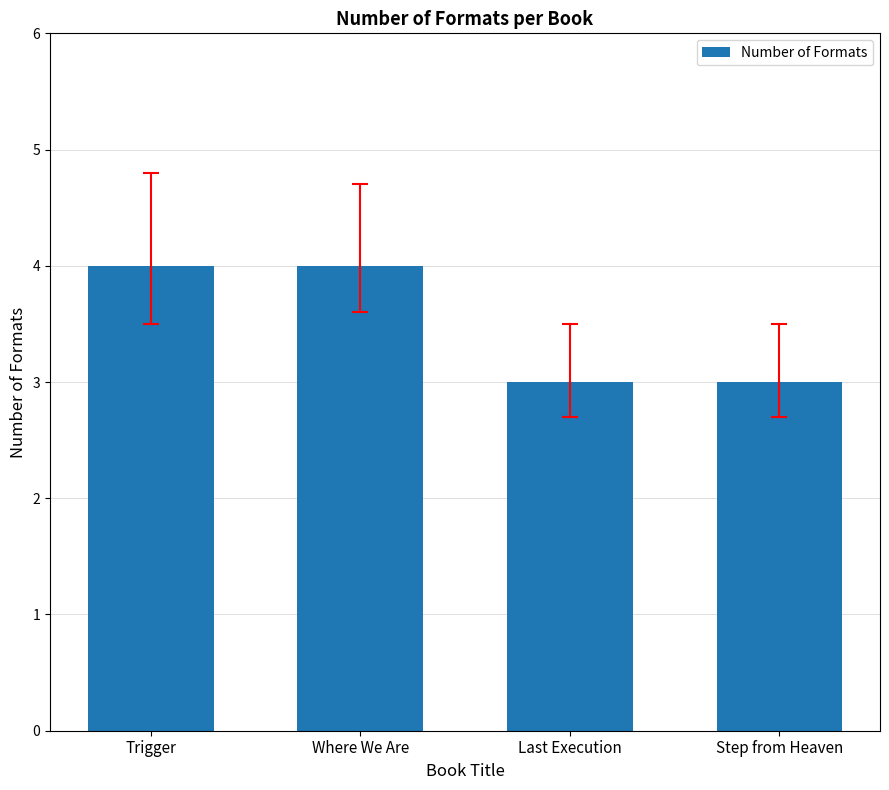

What is the change in value from Trigger to Last Execution?

-1